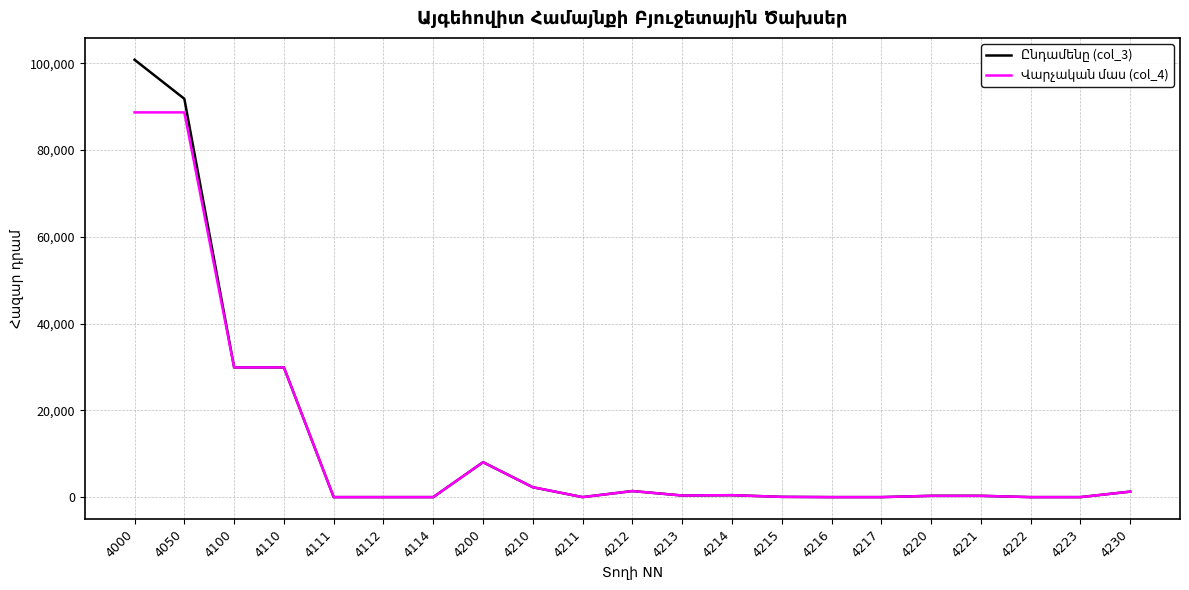

Which category has the highest value across all series?

4000